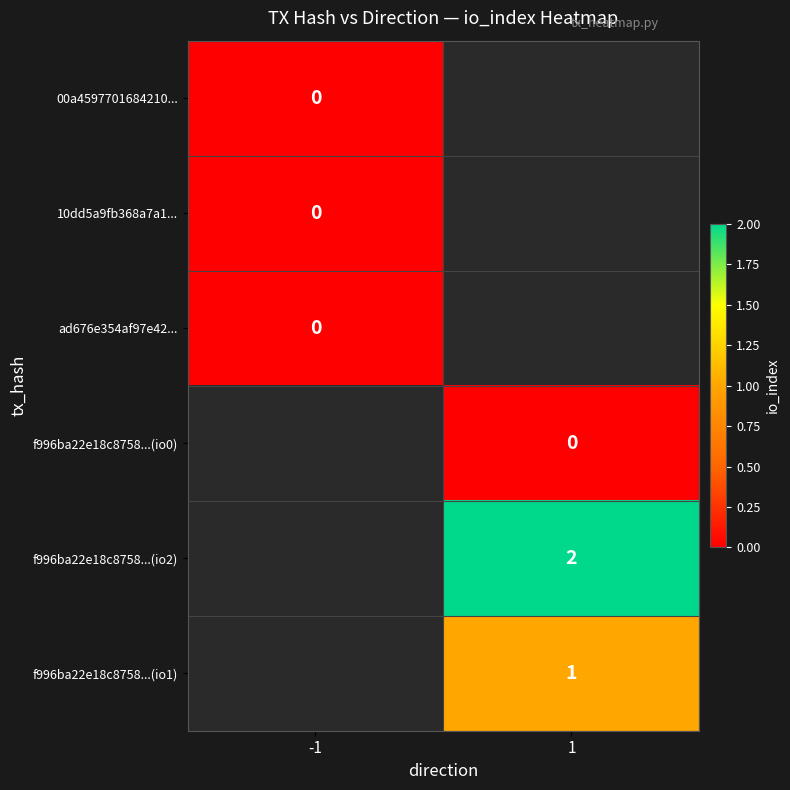

Is the value of f996ba22e18c8758...(io2) at 1 greater than the value of f996ba22e18c8758...(io1) at 1?

Yes